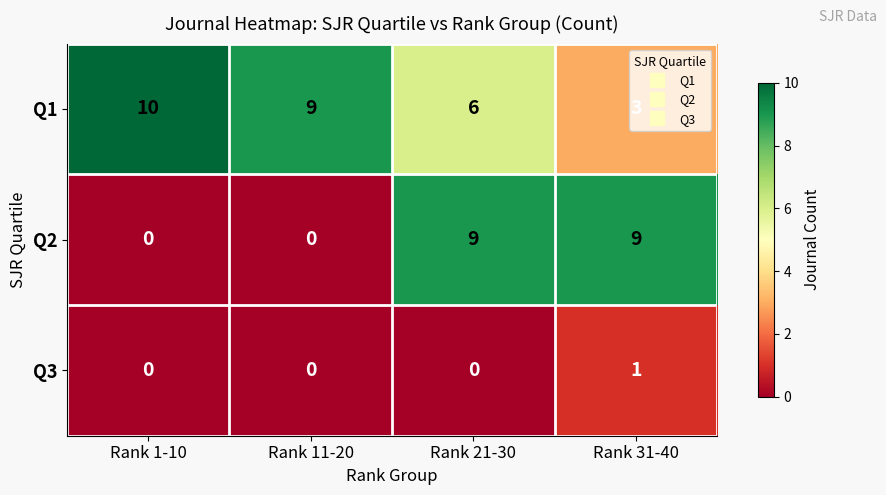

At which category is the sum across all series the highest?

Rank 21-30